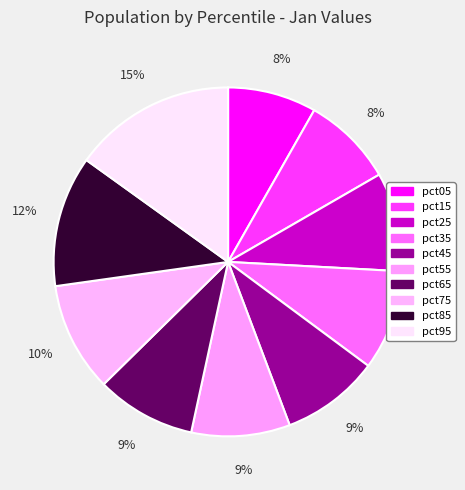

Is there a majority slice in this chart?

No